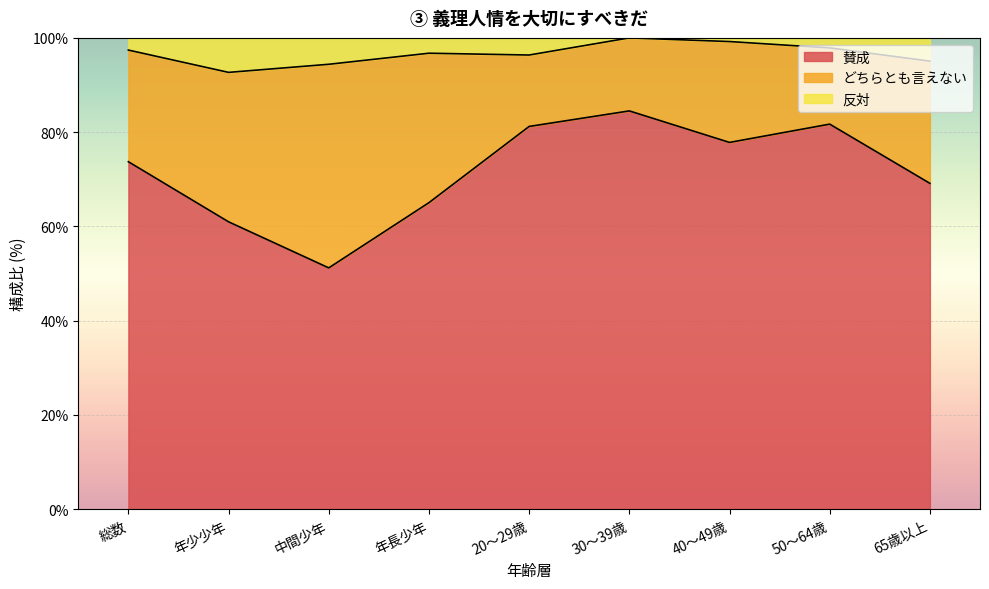

What is the value of the 賛成 point at the 2nd from the left?

61.0